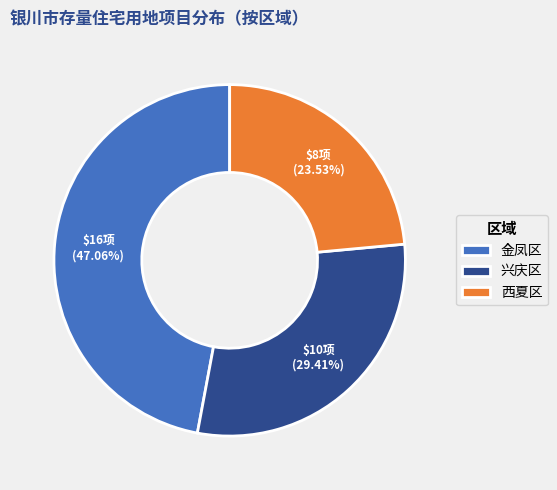

Which has a higher value, 金凤区 or 西夏区?

金凤区